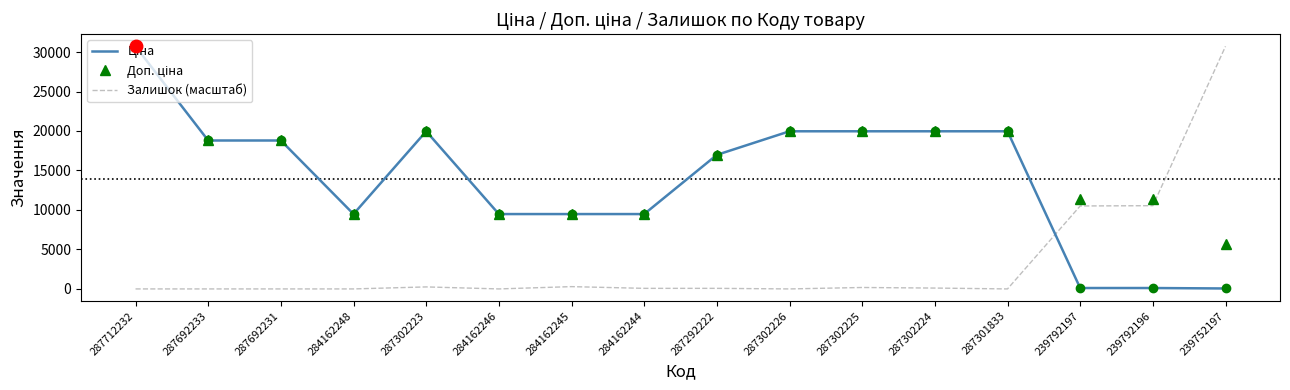

What is the average value of the Залишок (масштаб) series?

3296.6